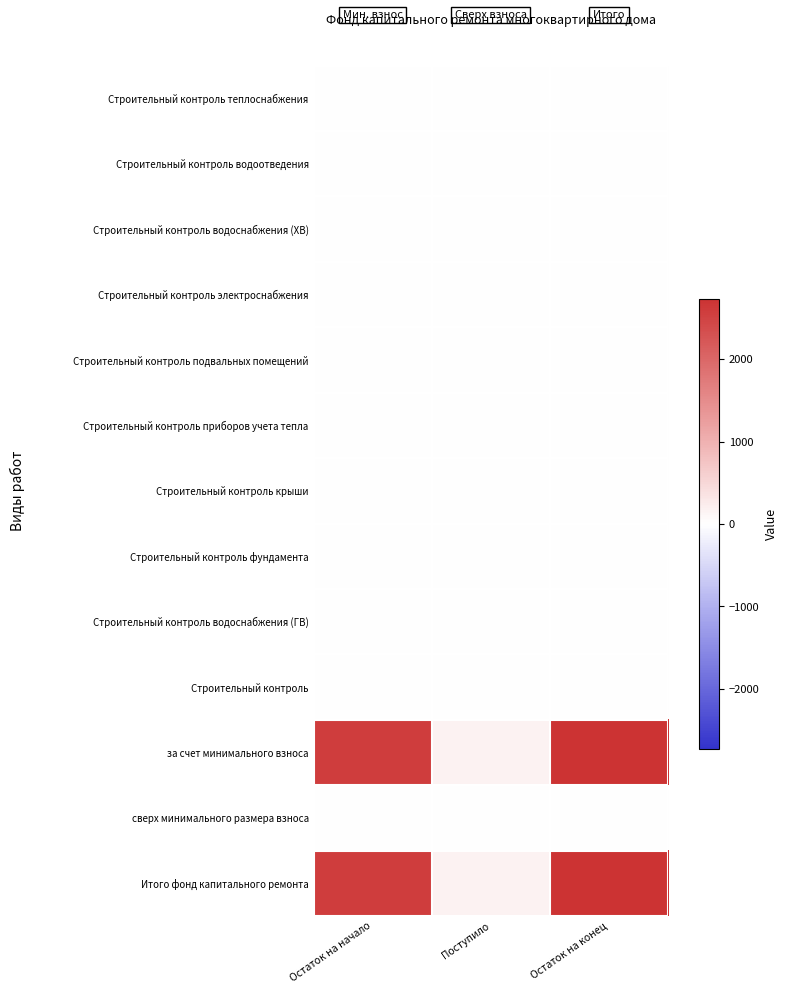

At how many categories does at least one series exceed 2394?

2